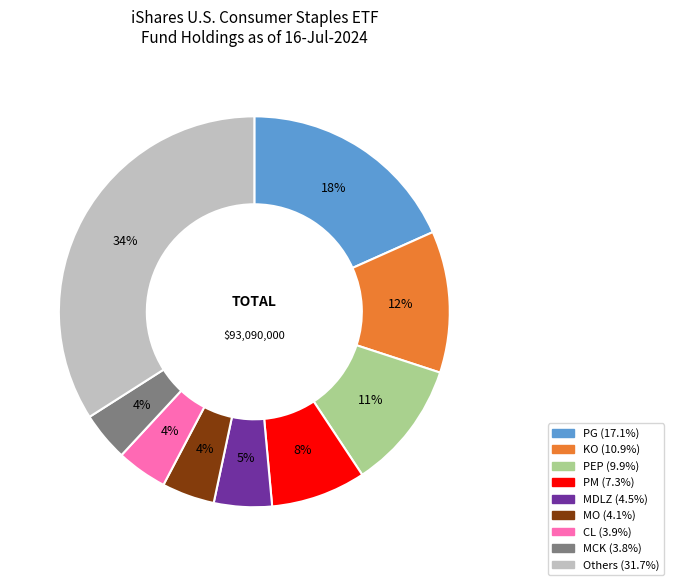

To the nearest percent, what is the average slice percentage?

11%